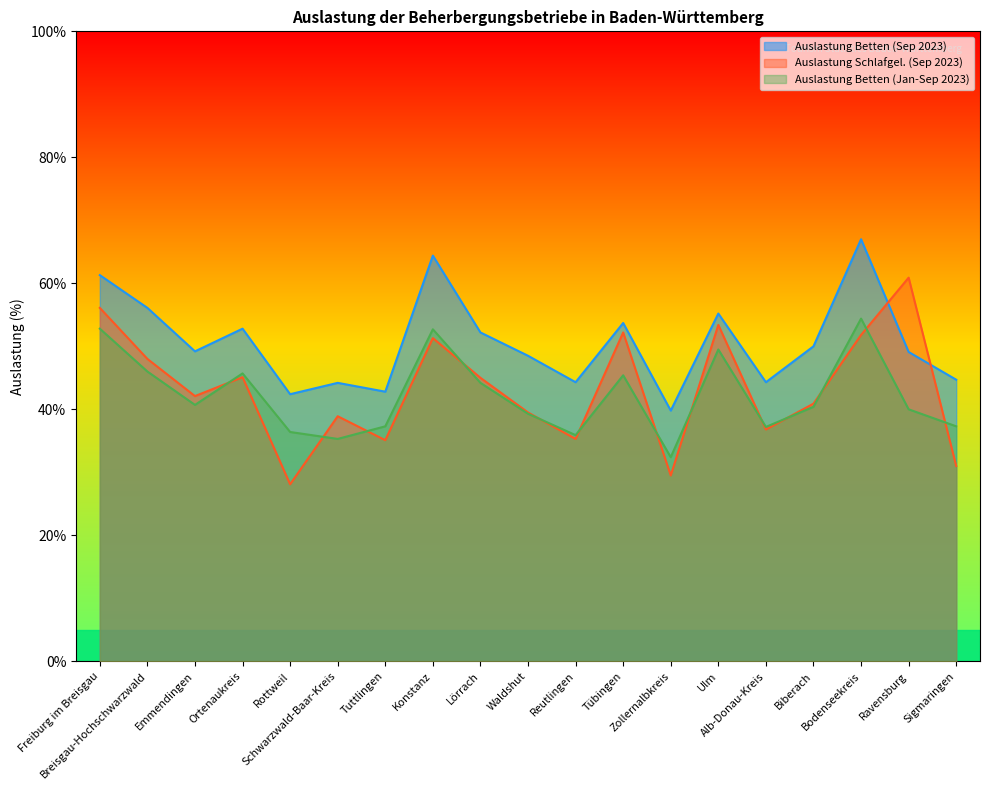

Does the chart have visible grid lines?

No